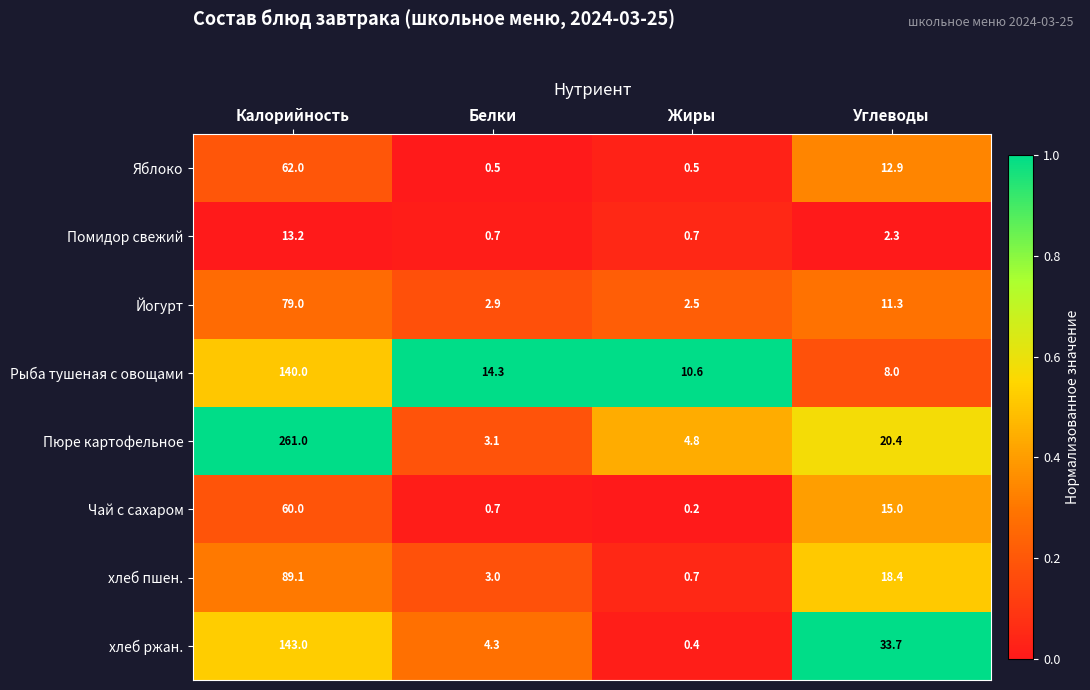

Rank the series at Калорийность from lowest to highest value.

Помидор свежий, Чай с сахаром, Яблоко, Йогурт, хлеб пшен., Рыба тушеная с овощами, хлеб ржан., Пюре картофельное